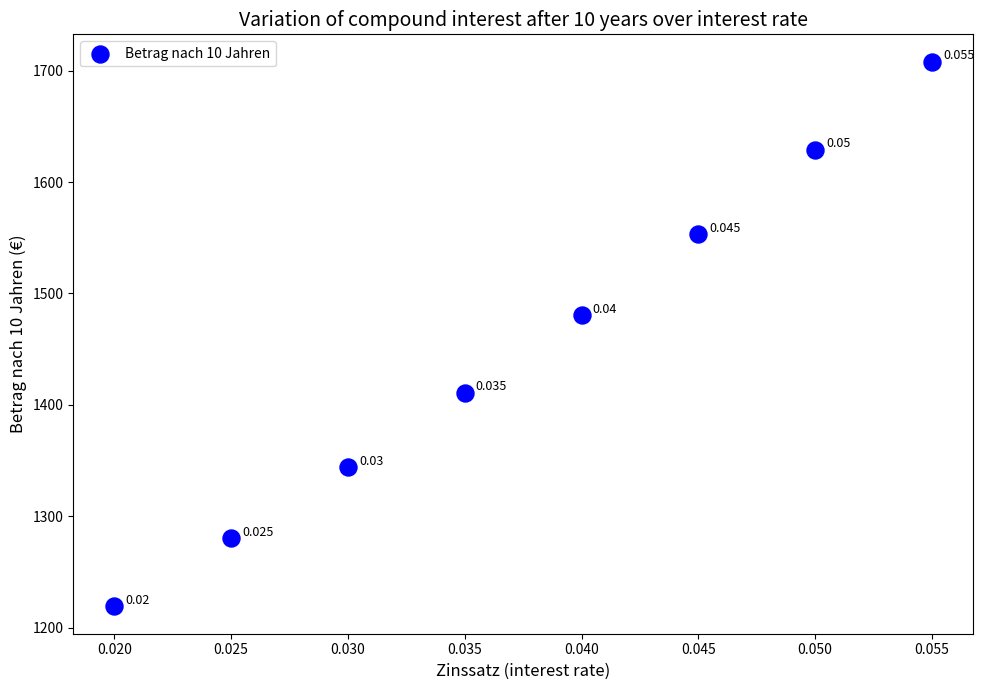

How many data points are displayed?

8